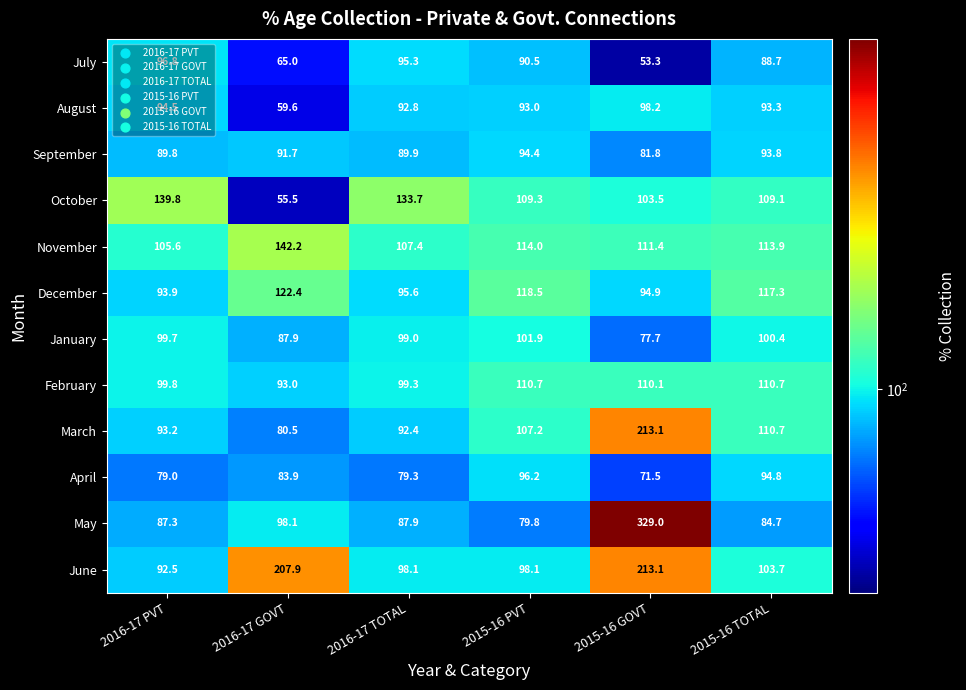

Which category has the highest value across all series?

2015-16 GOVT